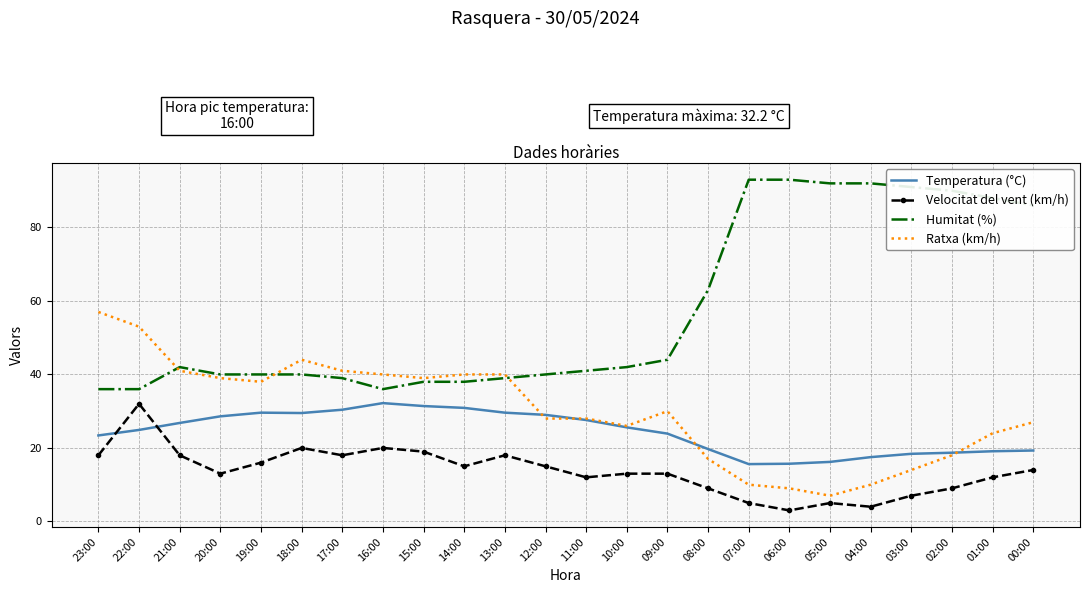

True or false: Velocitat del vent (km/h) has a value of 24.6 at 21:00.

False